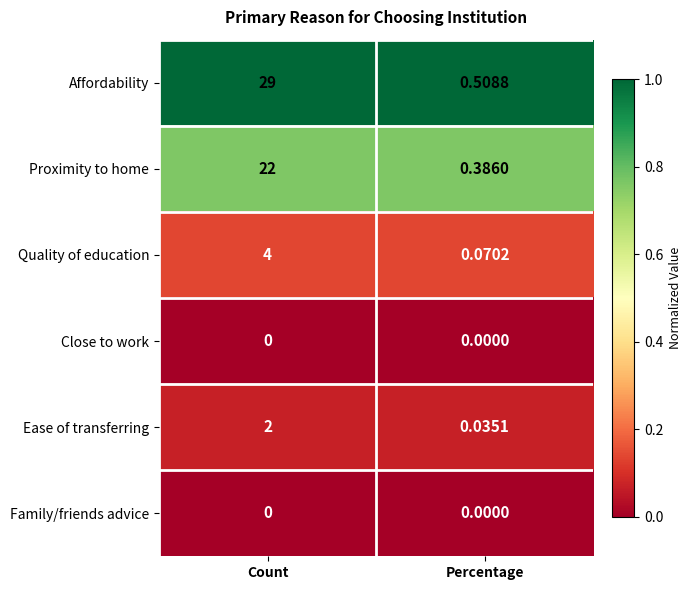

Which series has the widest spread of values?

Affordability